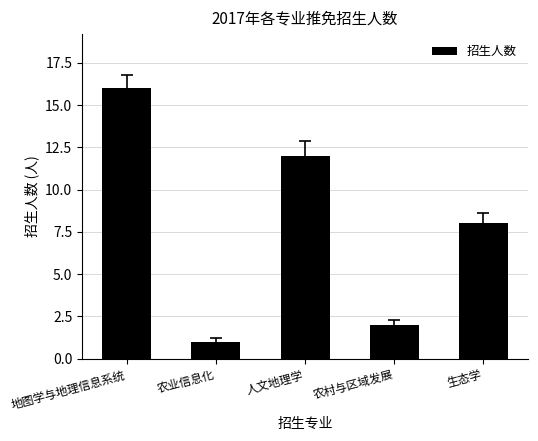

Rank the categories by value from highest to lowest.

地图学与地理信息系统, 人文地理学, 生态学, 农村与区域发展, 农业信息化